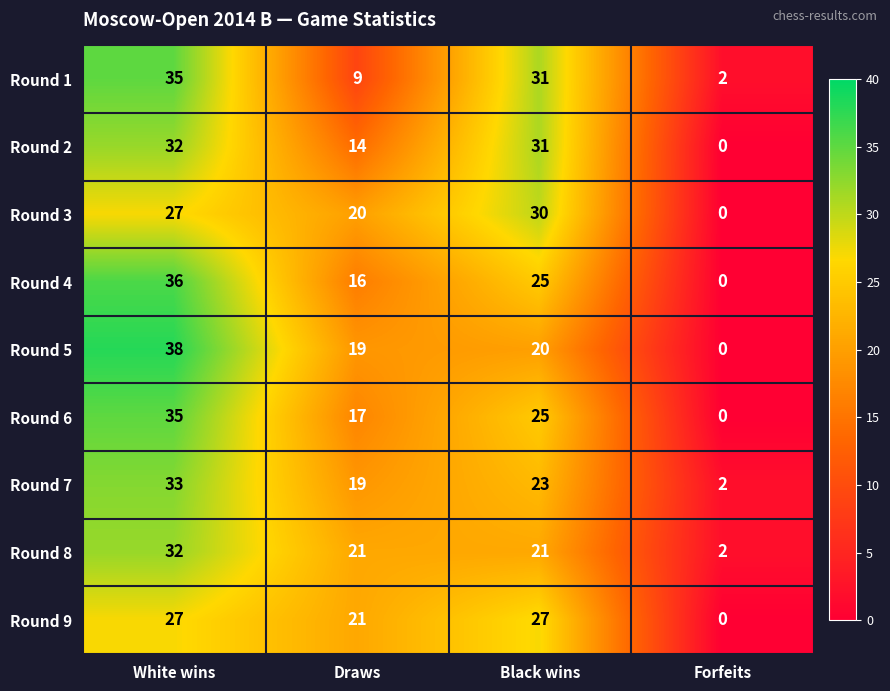

At which label does Round 7 reach its minimum?

Forfeits